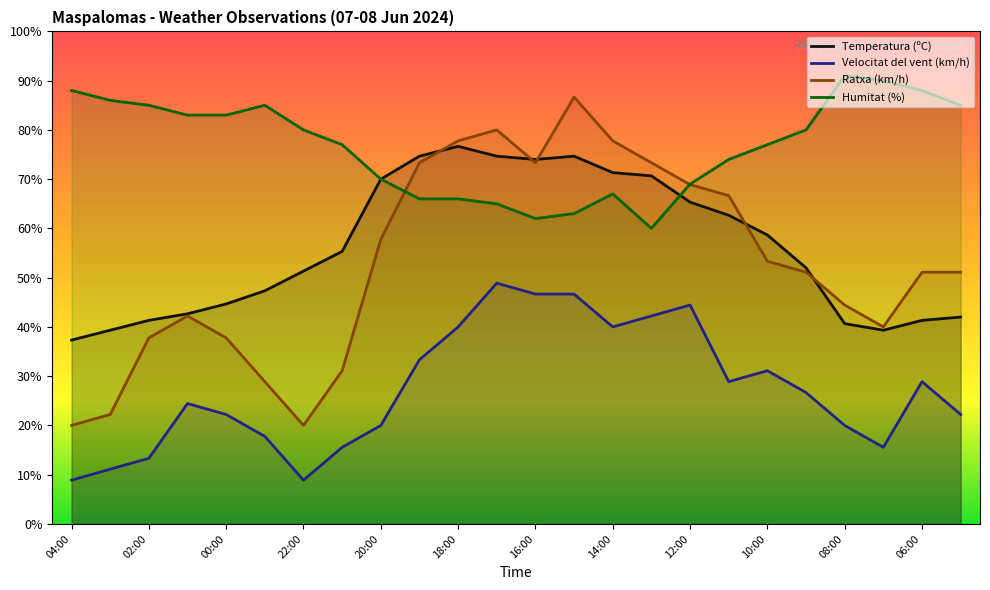

What is the value of the Humitat (%) point at the 19th from the left?

77.0